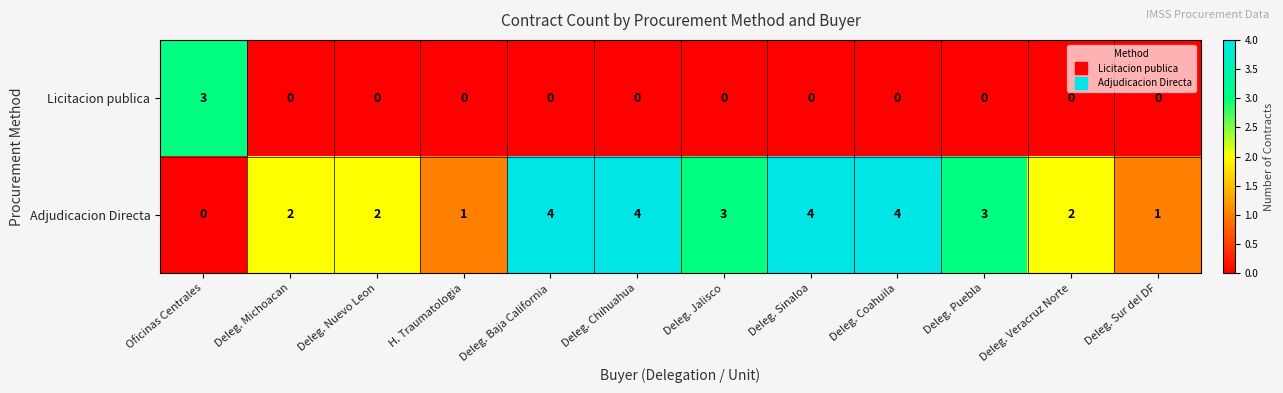

What is the sum of the Adjudicacion Directa values at Deleg. Nuevo Leon and Deleg. Jalisco?

5